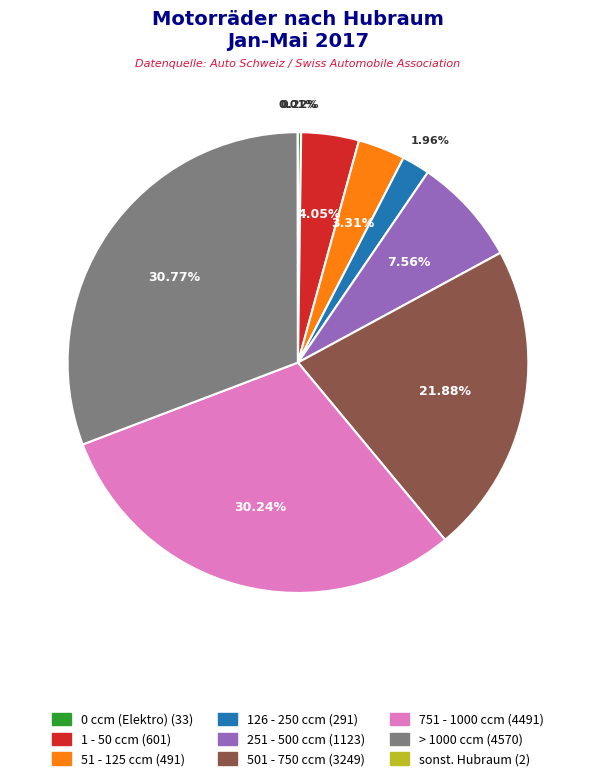

Do > 1000 ccm and 1 - 50 ccm together represent more than half of the pie?

No